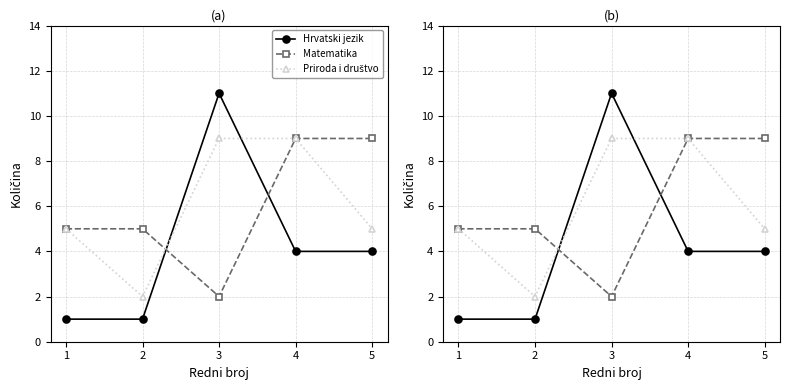

Between 4 and 5, which is larger?

4